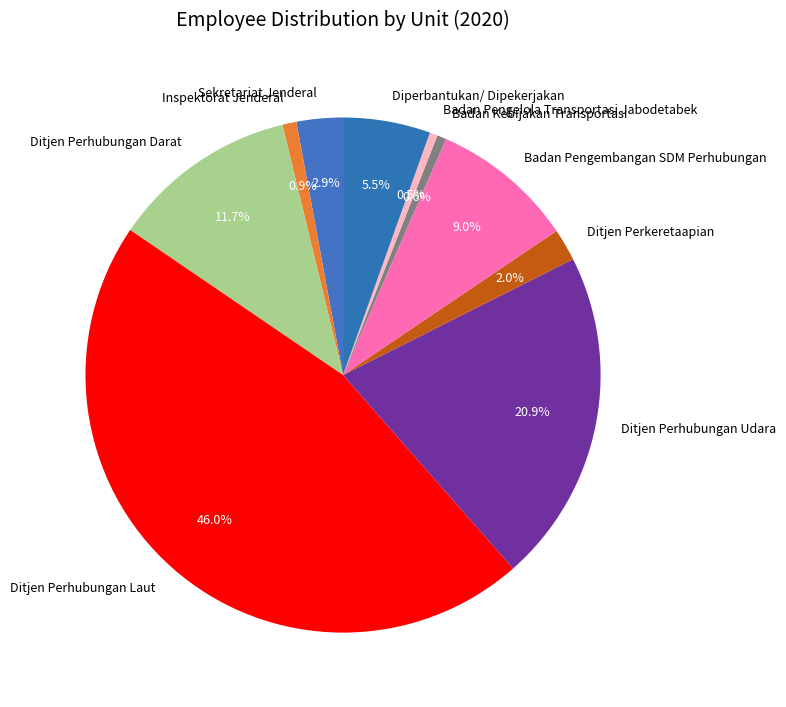

Which category has the biggest portion of the pie?

Ditjen Perhubungan Laut